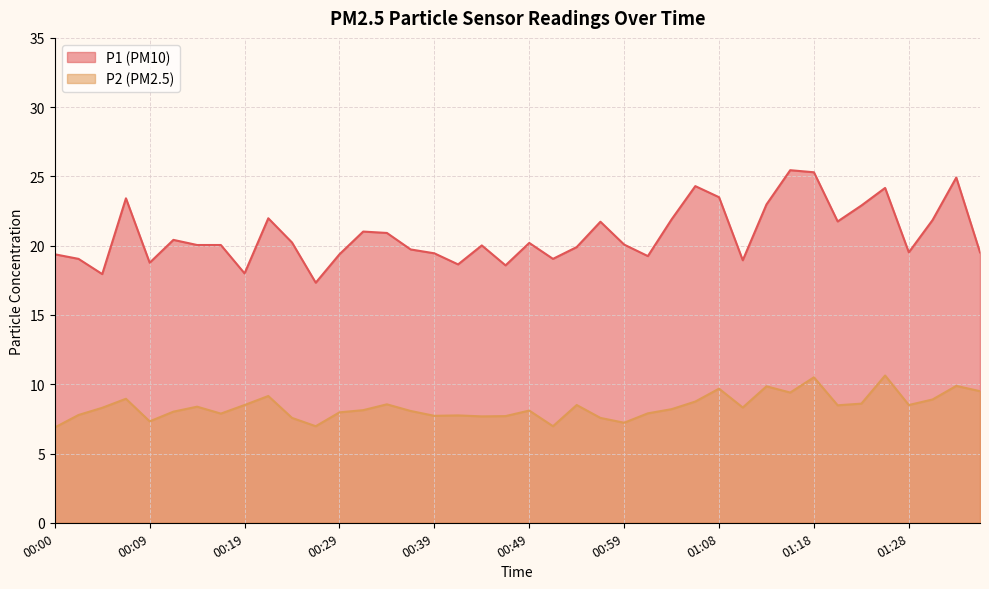

At which category does the chart reach its minimum across all series?

00:00